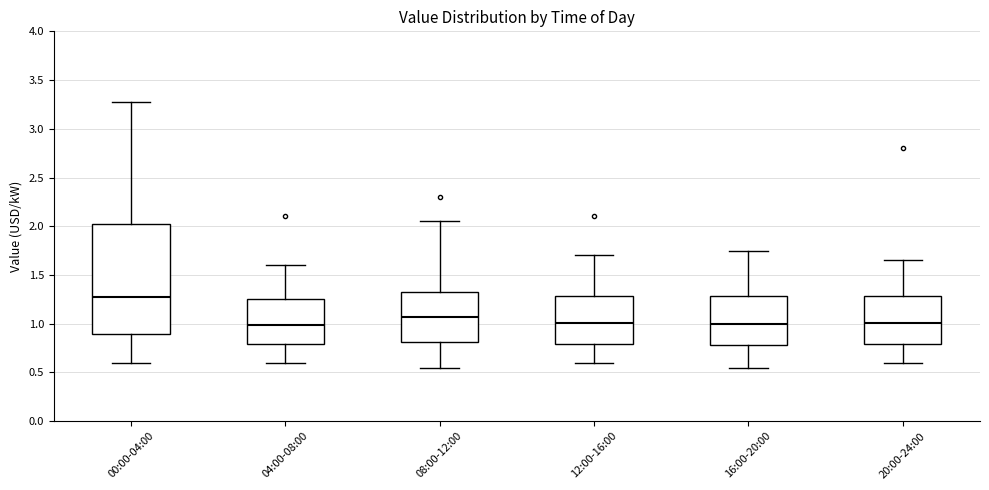

Reading left to right, transcribe this box plot: for each box, give where its median line is, the range the box spans, and where its two whiskers end, as read against the y-axis. The values are not printed on the chart, so give them approximately, as read against the axis.

00:00-04:00: median 1.25, box 0.90 to 2.00, whiskers 0.60 to 3.25
04:00-08:00: median 1.00, box 0.80 to 1.25, whiskers 0.60 to 1.60
08:00-12:00: median 1.05, box 0.80 to 1.35, whiskers 0.55 to 2.05
12:00-16:00: median 1.00, box 0.80 to 1.30, whiskers 0.60 to 1.70
16:00-20:00: median 1.00, box 0.80 to 1.30, whiskers 0.55 to 1.75
20:00-24:00: median 1.00, box 0.80 to 1.30, whiskers 0.60 to 1.65